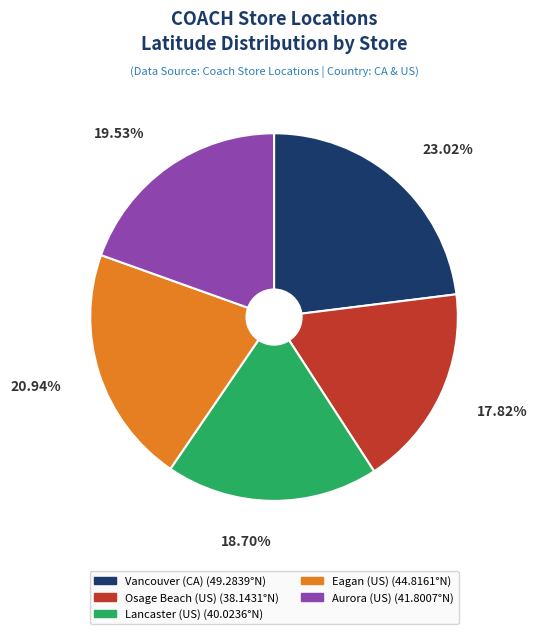

Between Eagan (US) and Vancouver (CA), which is larger?

Vancouver (CA)